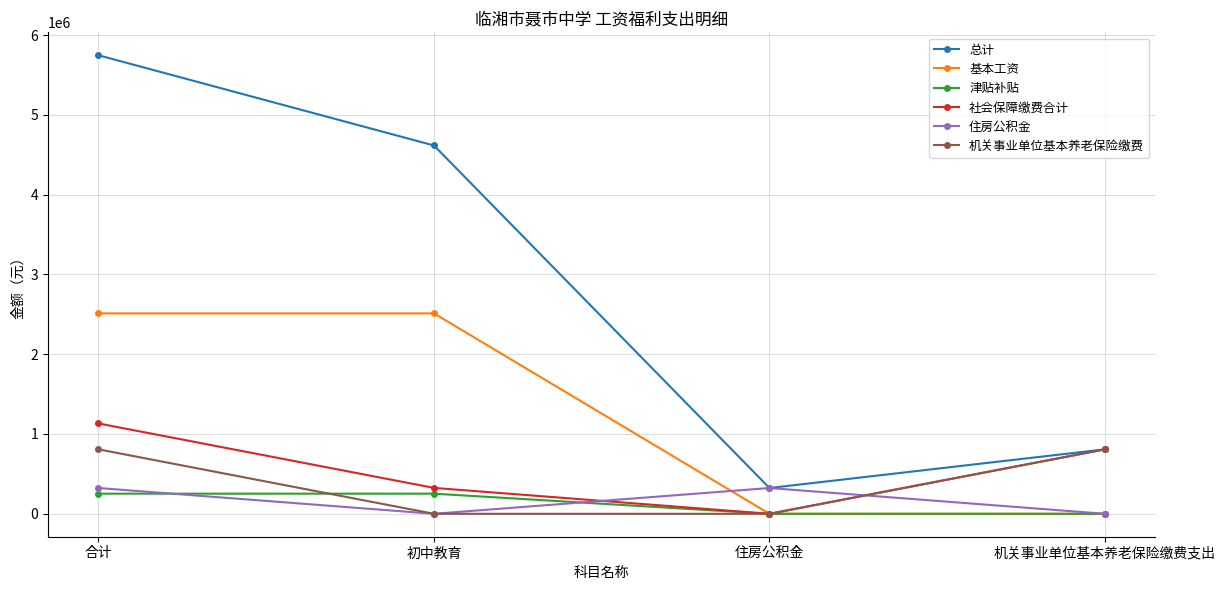

What is the difference between the maximum and minimum values in the 津贴补贴 series?

252260.0